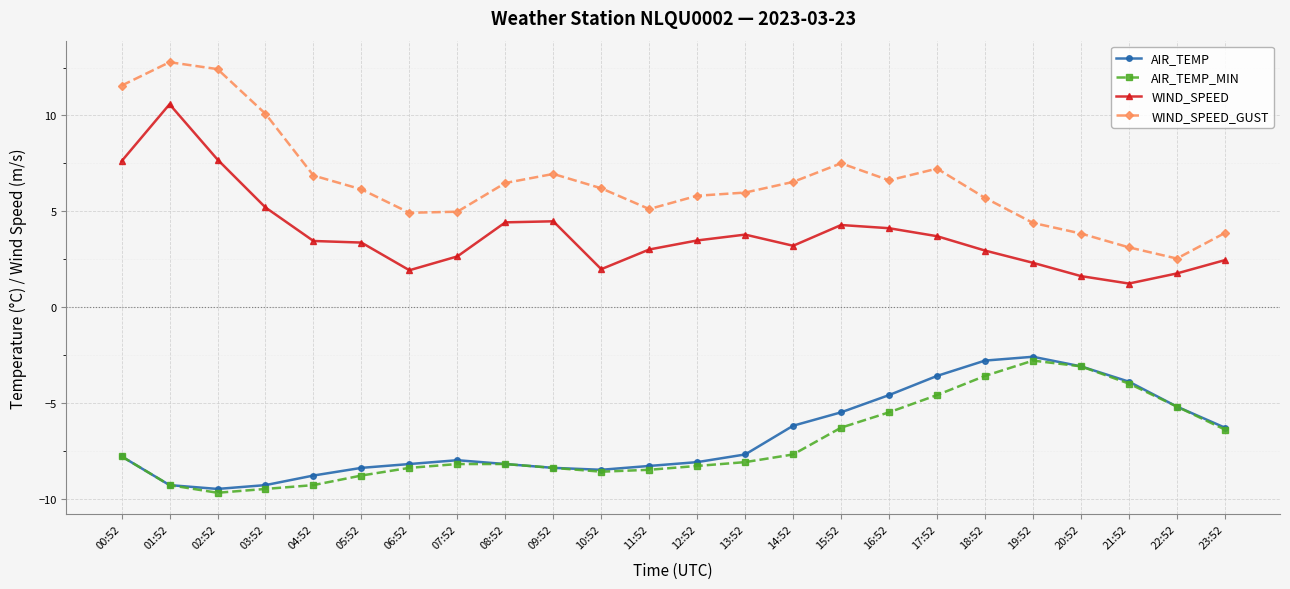

What is the difference between the second highest and minimum values in the WIND_SPEED_GUST series?

9.9